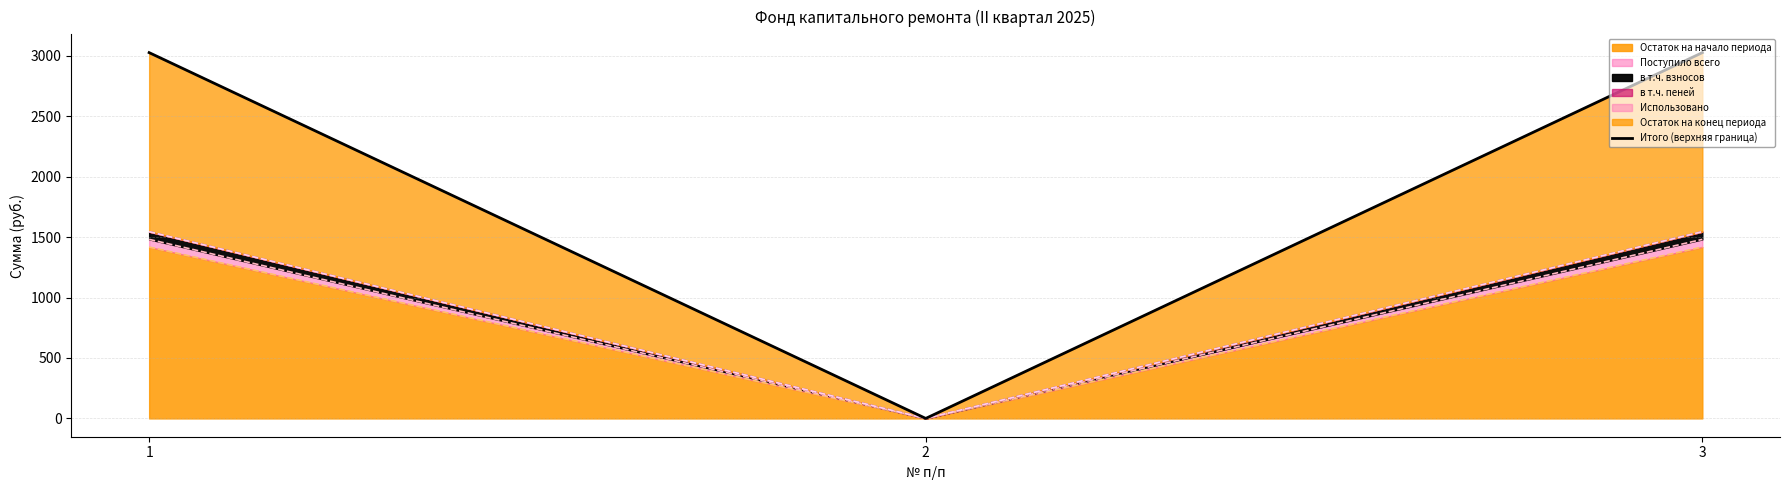

Is it true that the value at 3 is 1607.1?

False